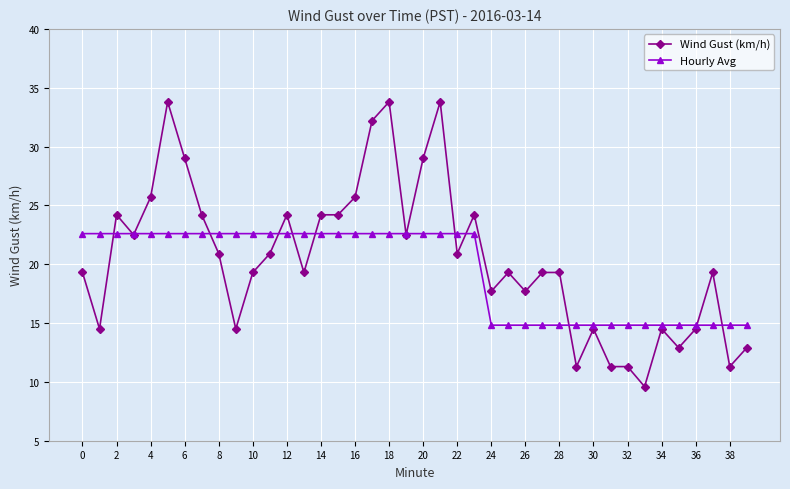

Which series has the widest spread of values?

Wind Gust (km/h)